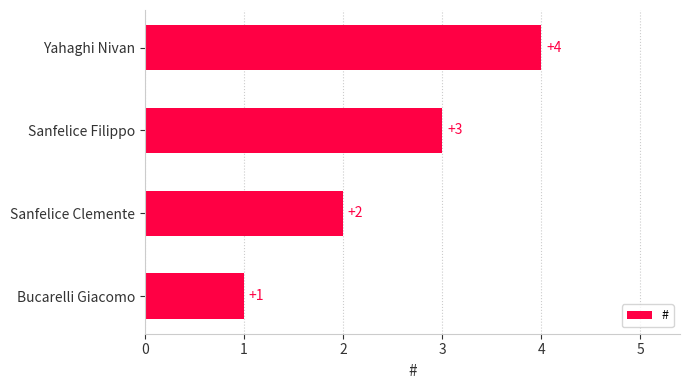

How many data points are less than 3?

2